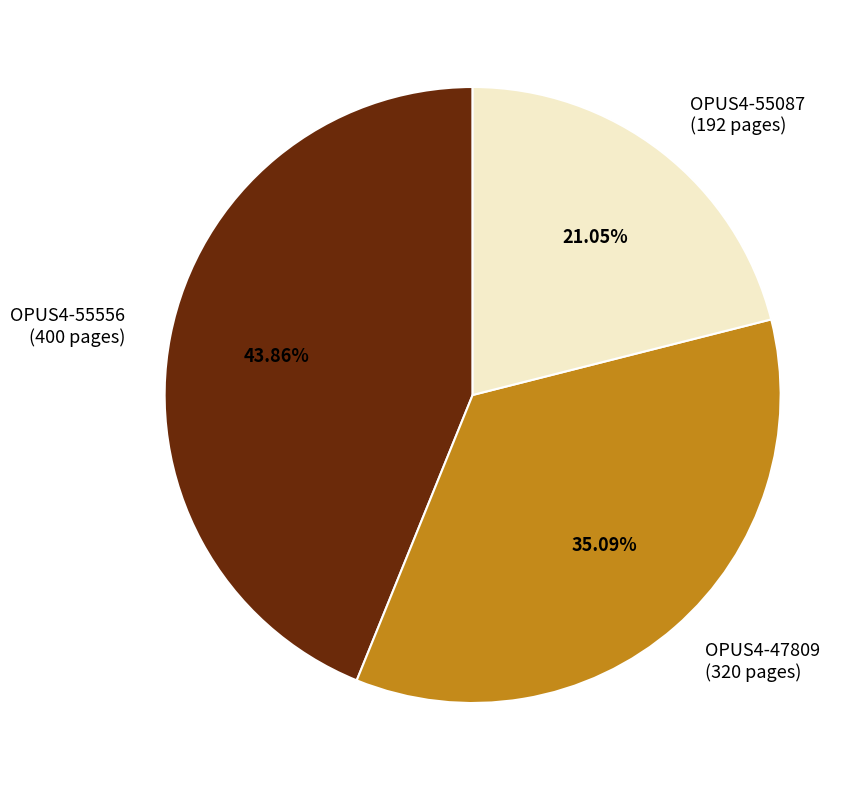

To the nearest percent, what is the difference between the OPUS4-55556 and OPUS4-47809 slice percentages?

9%